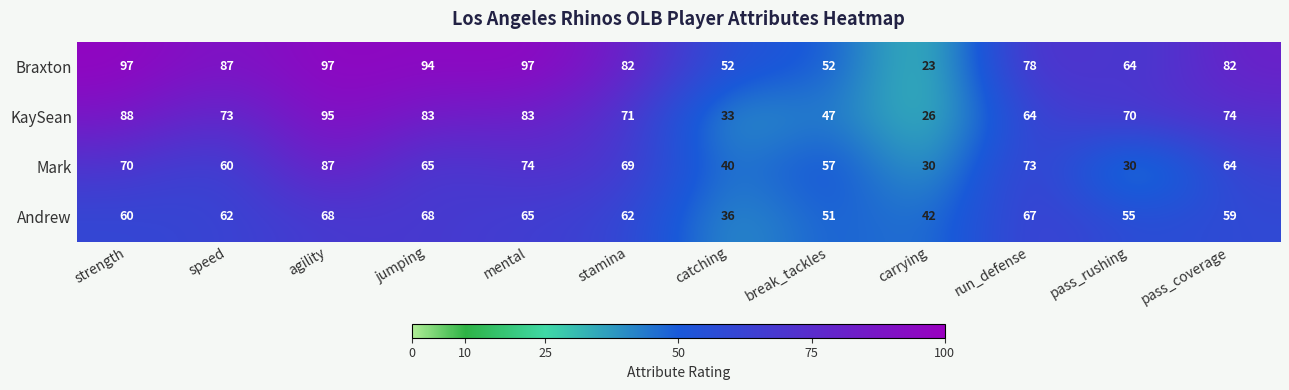

What is the difference between the KaySean values at pass_rushing and run_defense?

6